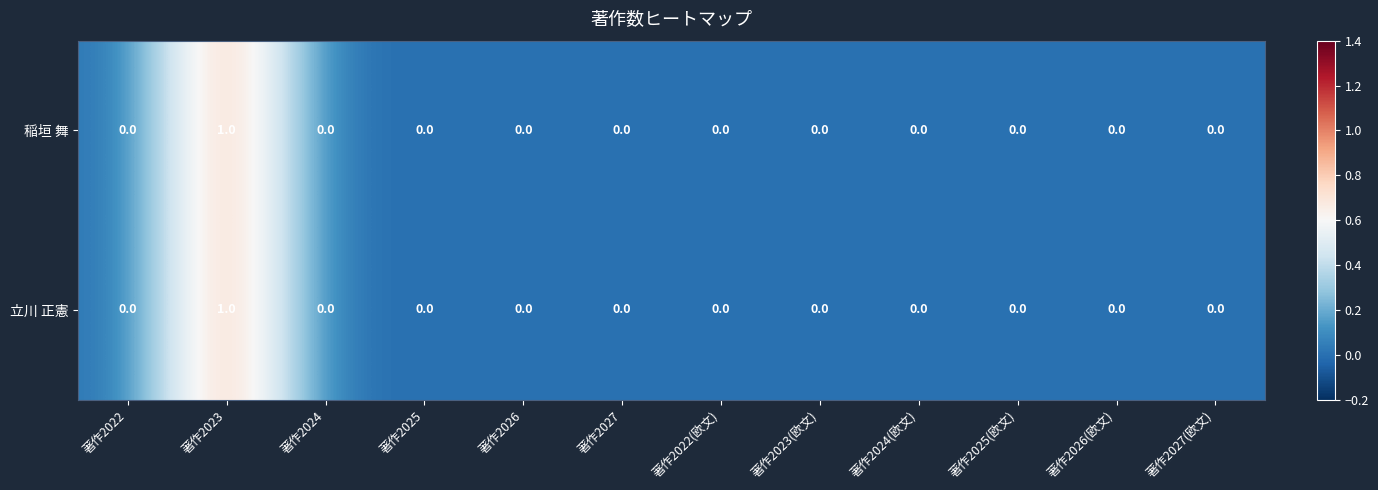

Which label corresponds to the largest value in the chart?

著作2023